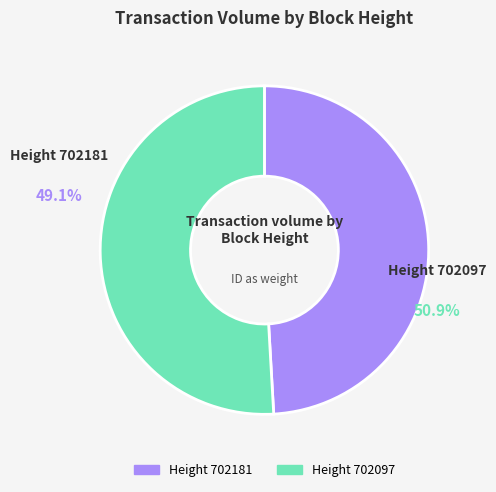

Is it true that 702097 is 58% of the pie?

False